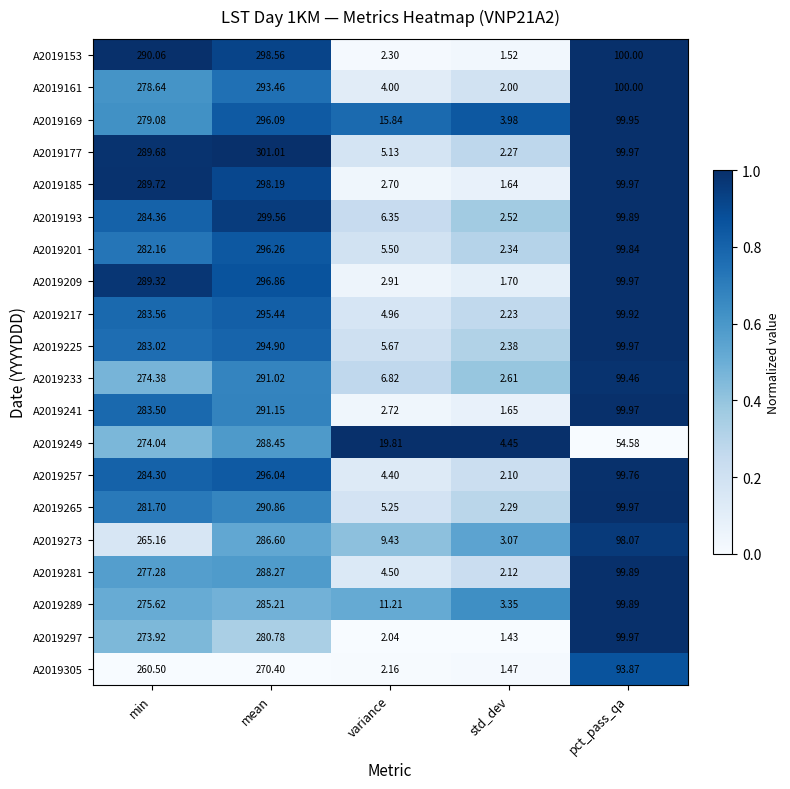

Where is A2019305 nearest to the value 135?

pct_pass_qa